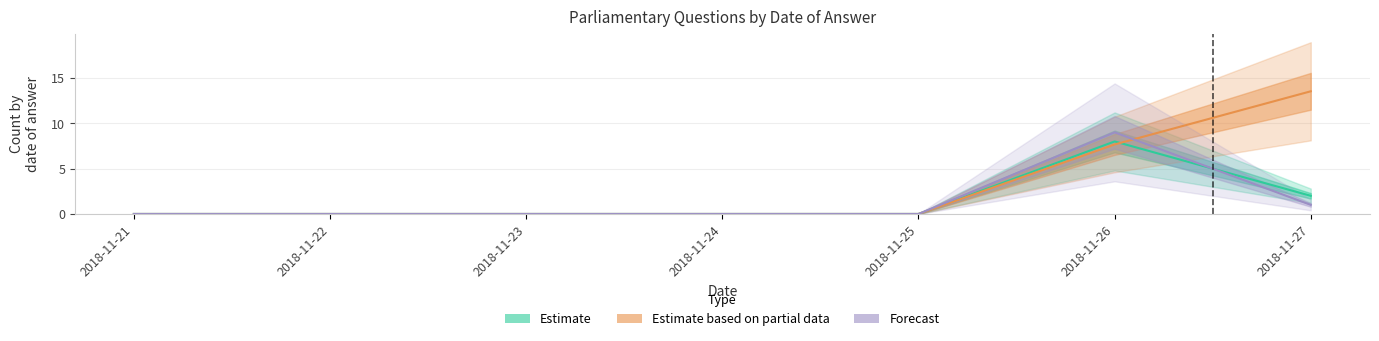

What is the difference between the Estimate based on partial data values at 2018-11-23 and 2018-11-27?

13.5